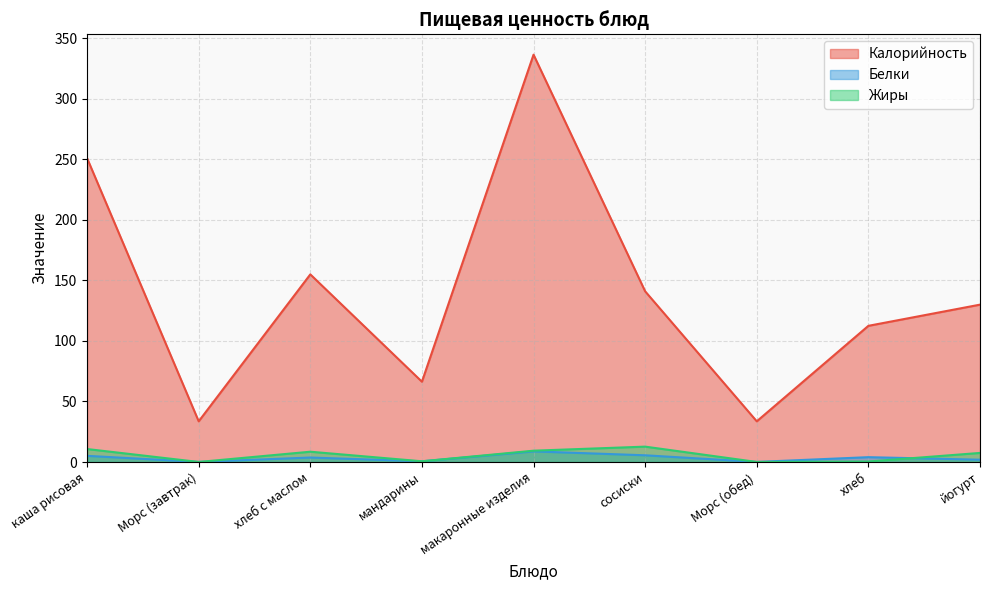

Reading left to right, transcribe all the data shown in this chart.

Калорийность: каша рисовая=251.0	Морс (завтрак)=33.6	хлеб с маслом=155.0	мандарины=66.3	макаронные изделия=336.5	сосиски=141.0	Морс (обед)=33.6	хлеб=112.5	йогурт=130.0
Белки: каша рисовая=5.1	Морс (завтрак)=0.1	хлеб с маслом=3.7	мандарины=0.6	макаронные изделия=8.8	сосиски=5.5	Морс (обед)=0.1	хлеб=4.0	йогурт=1.9
Жиры: каша рисовая=10.7	Морс (завтрак)=0.0	хлеб с маслом=8.5	мандарины=0.6	макаронные изделия=9.3	сосиски=12.7	Морс (обед)=0.0	хлеб=0.4	йогурт=7.5